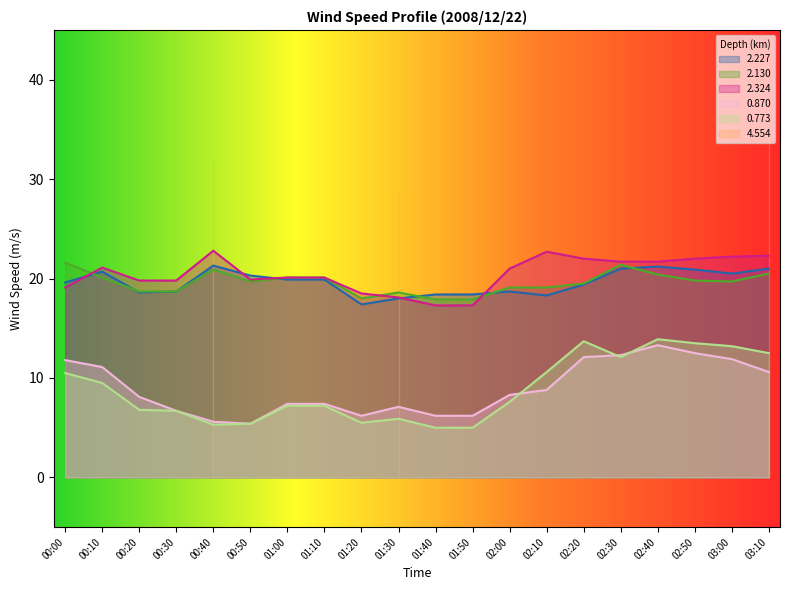

What value does the 0.773 series have at 02:00?

7.6